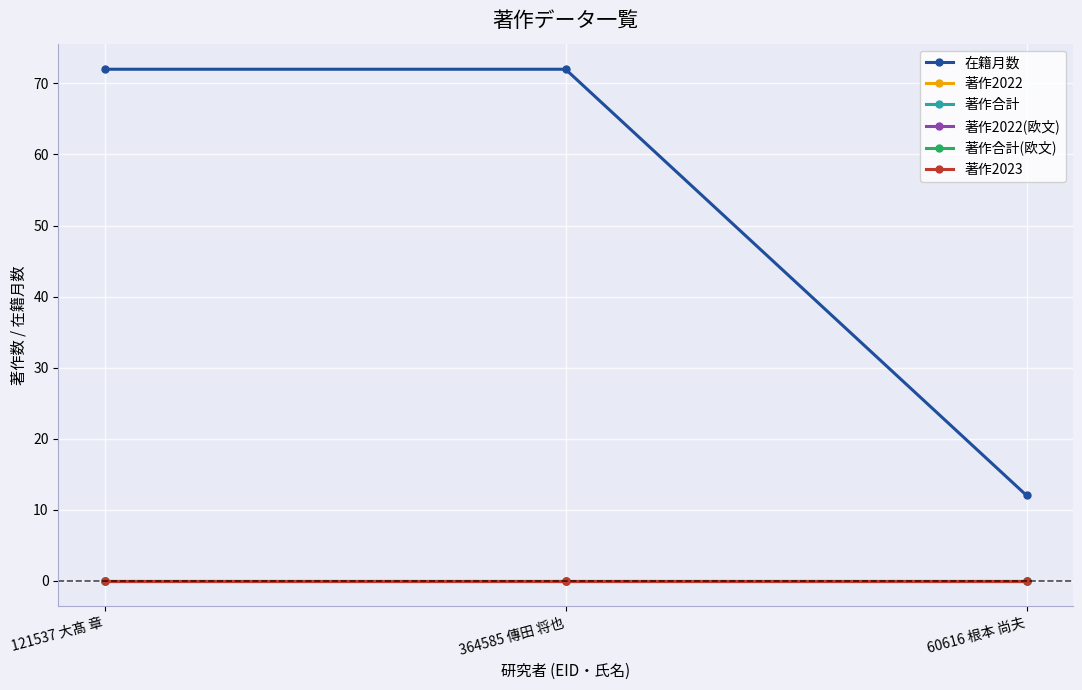

Is this an area chart (filled region under the line)?

No